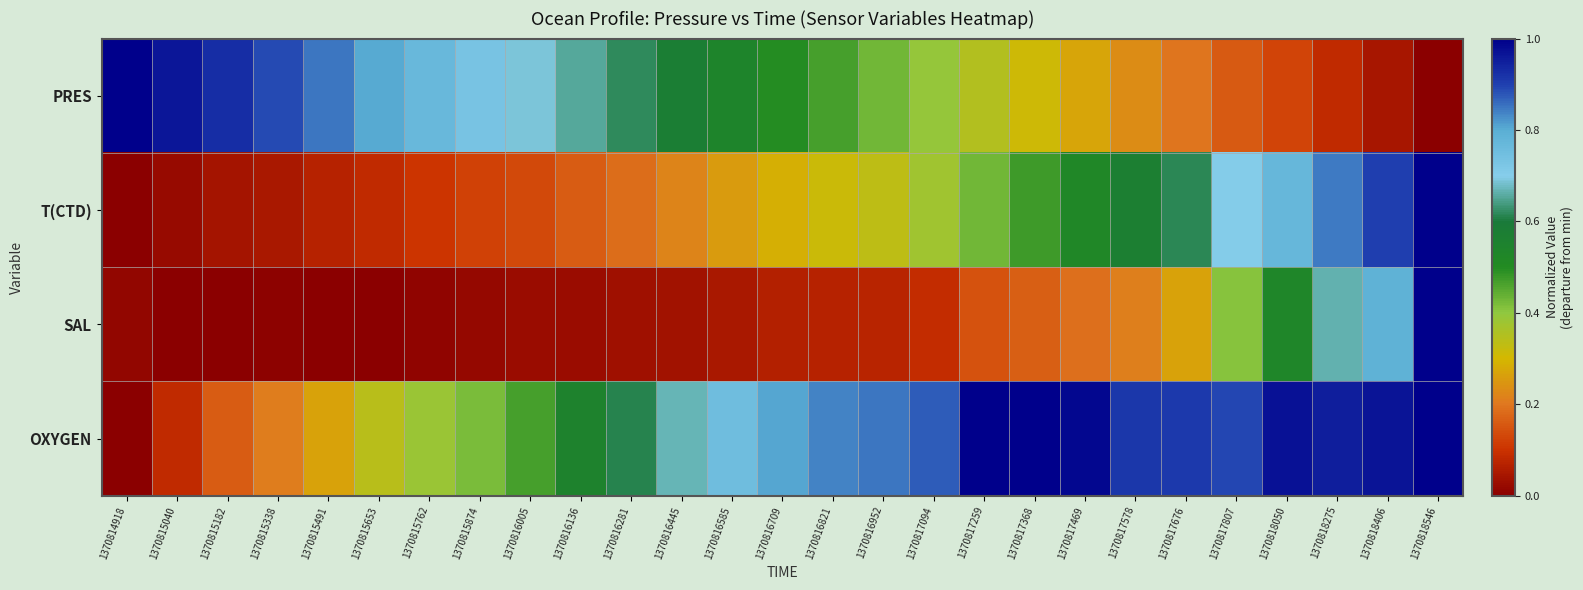

What is the spread (max minus min) of values at 1370815040?

1.0